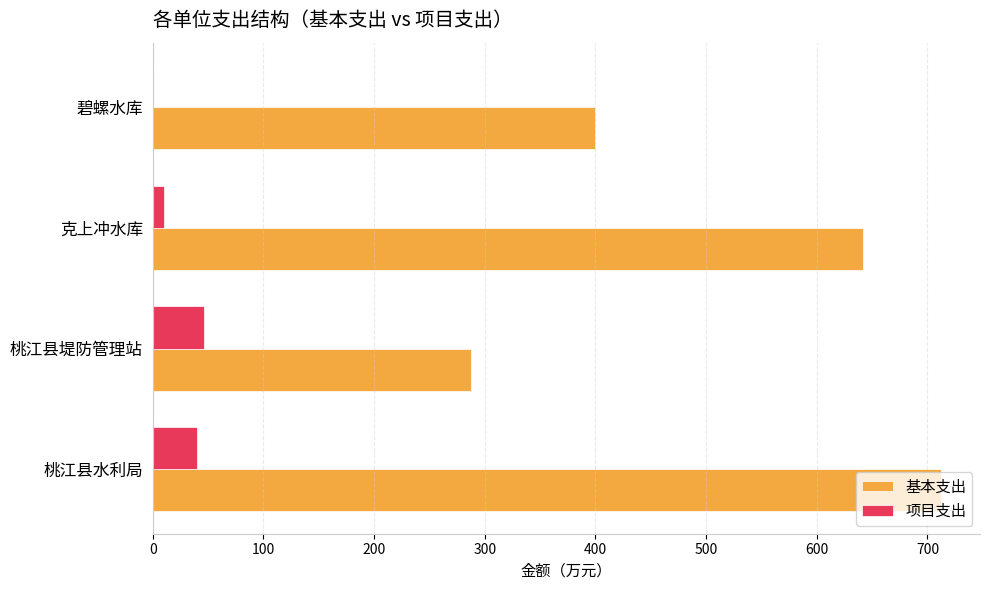

What is the highest value of the 项目支出 series?

46.0